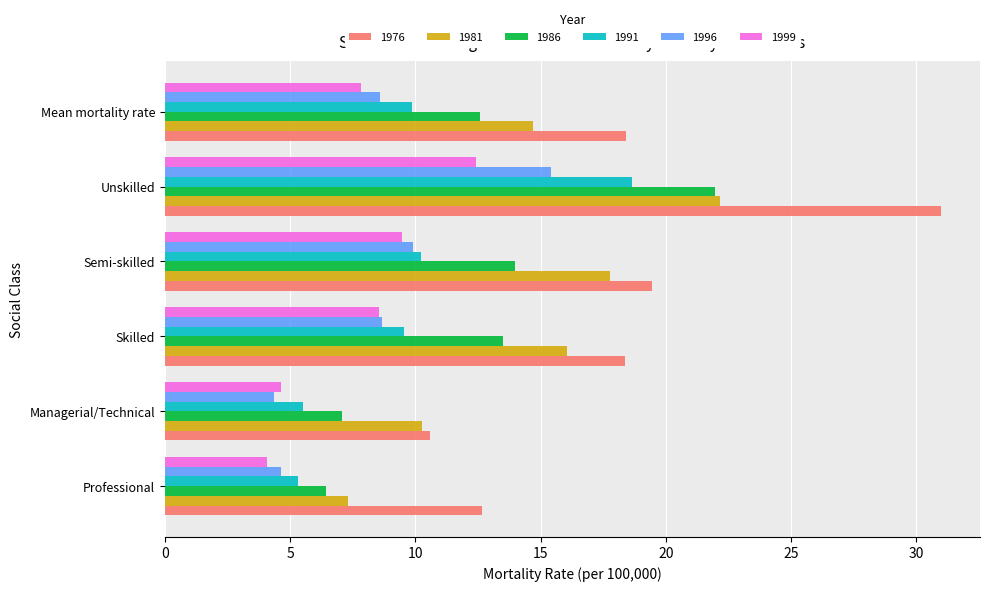

Is the value of 1986 at Skilled greater than the value of 1981 at Professional?

Yes